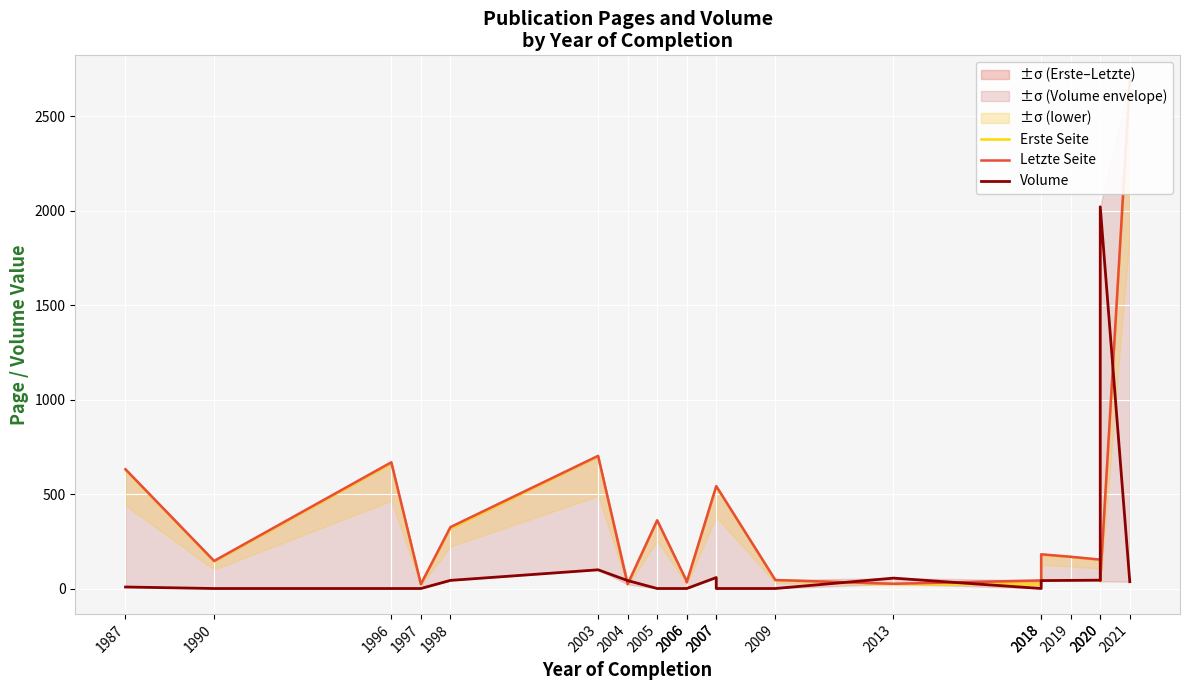

Which series has the widest spread of values?

Letzte Seite